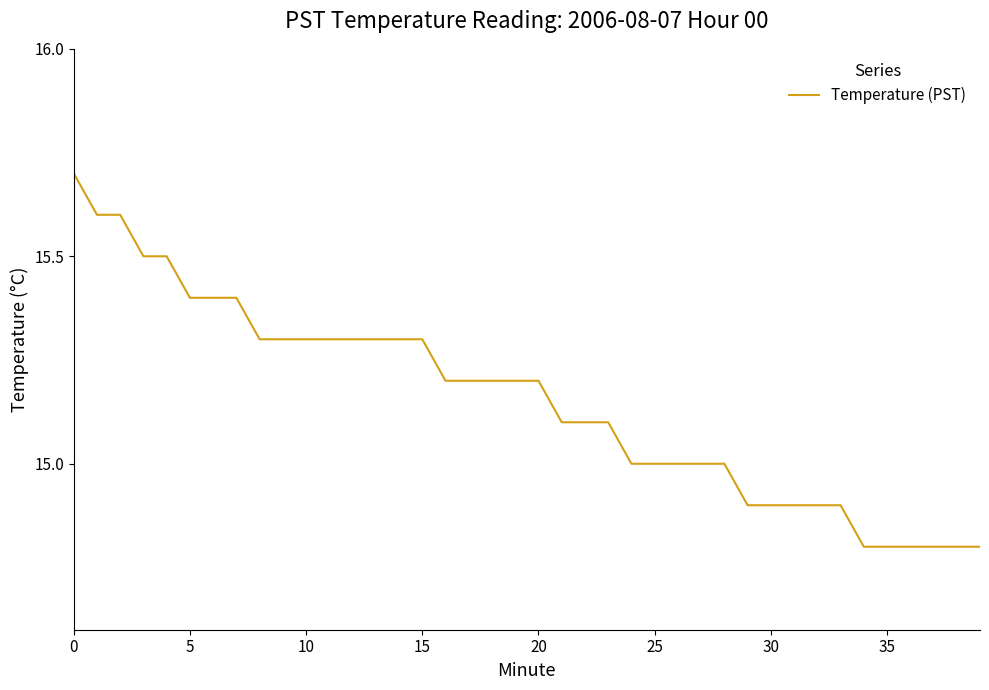

What is the minimum value shown in the chart?

14.8